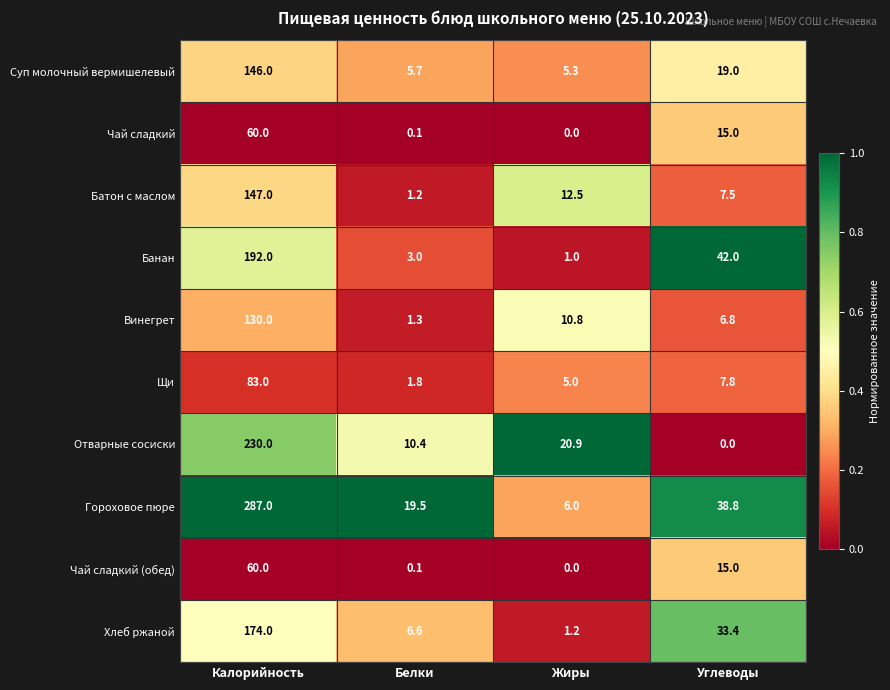

What is the difference between the maximum and minimum values in the Чай сладкий series?

60.0